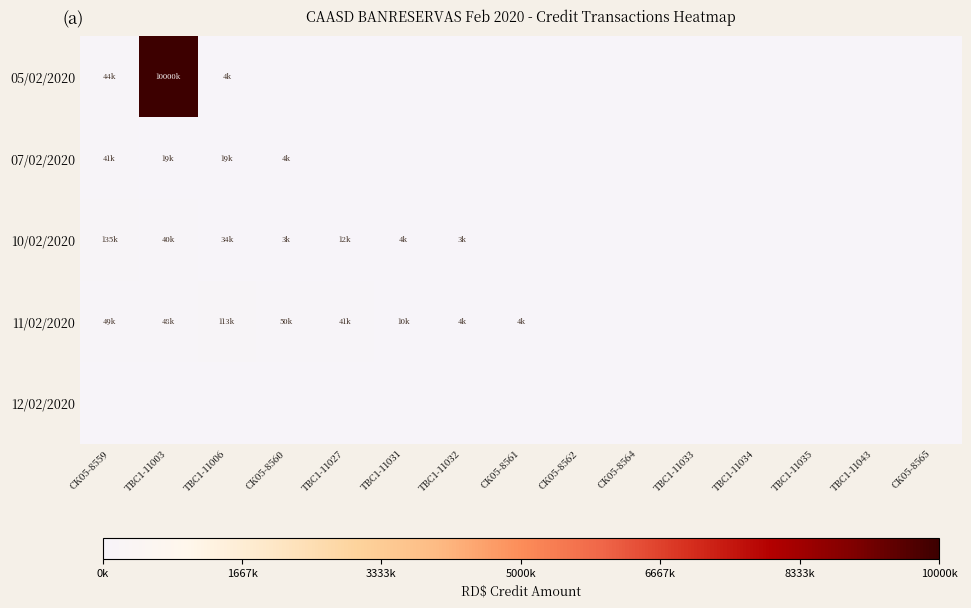

Count the number of categories in the chart.

15